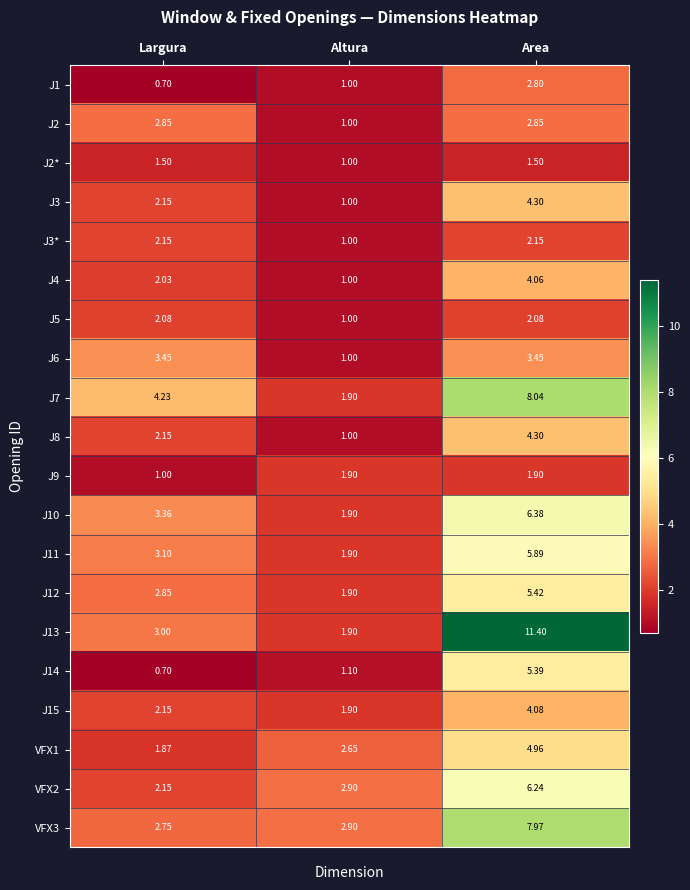

At which label does J7 reach its minimum?

Altura